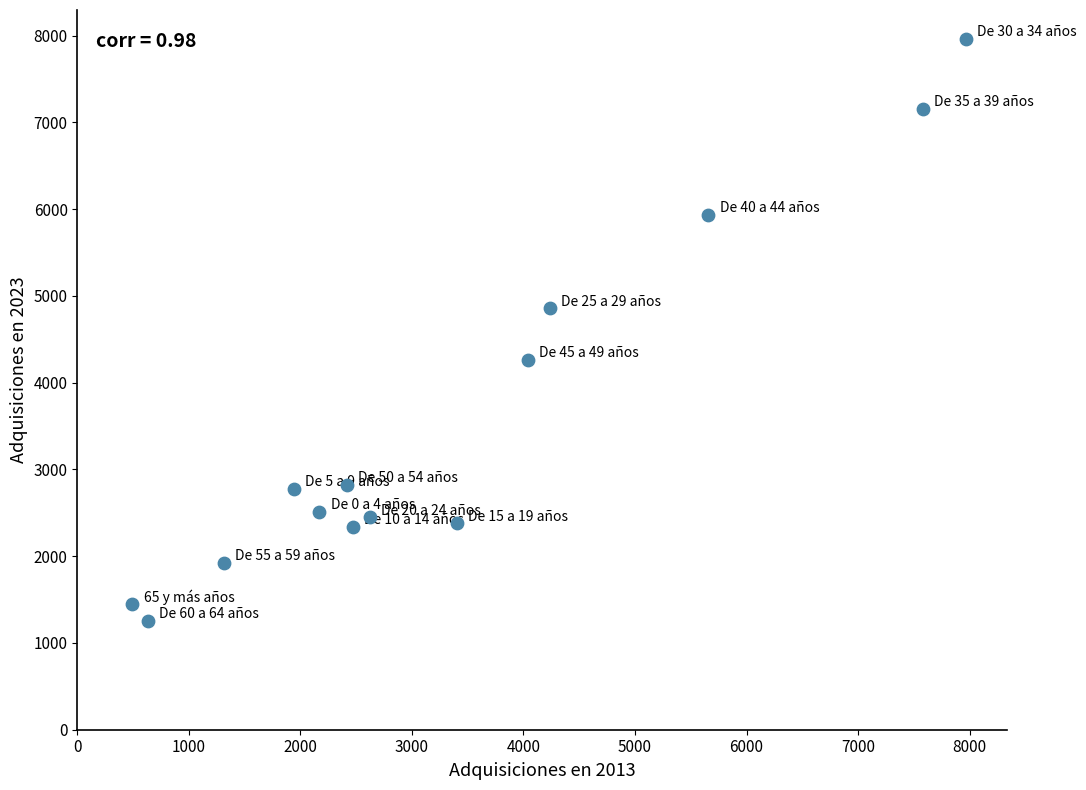

What is the range of Y values (max minus min)?

6709